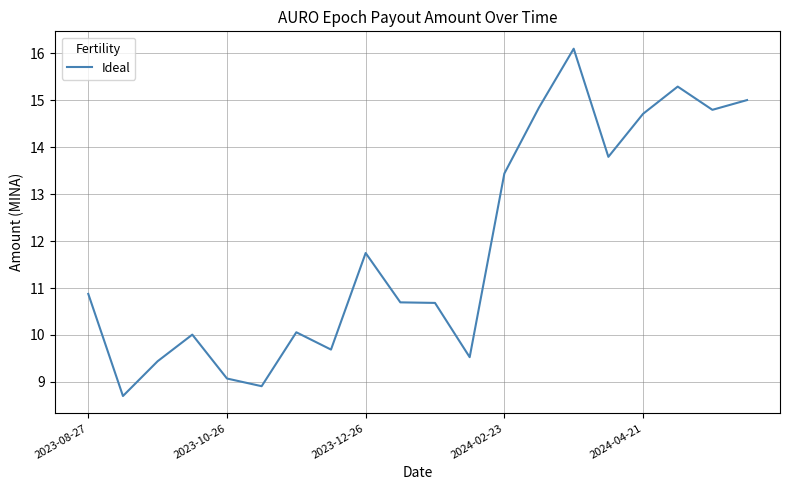

What is the difference between the maximum and minimum values?

7.4